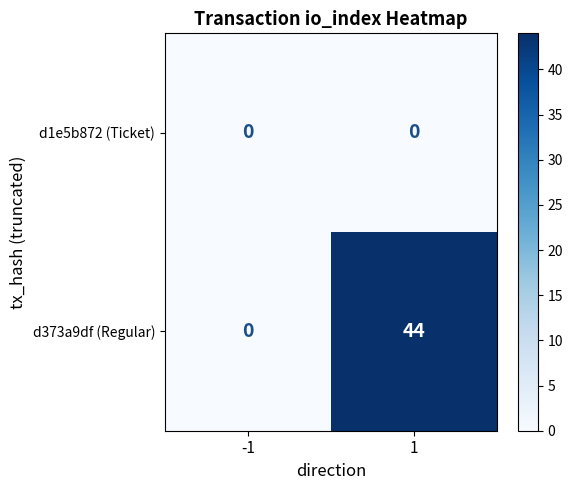

What is the maximum value shown in the chart?

44